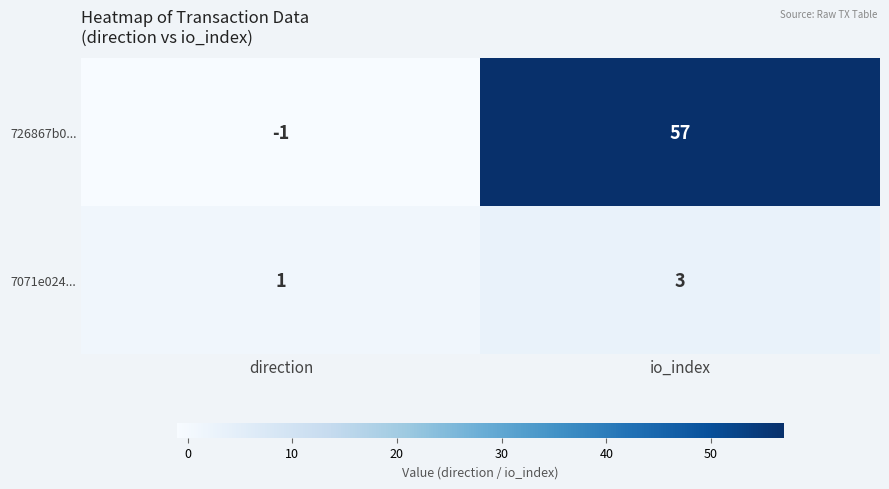

Reading left to right, list all the values displayed in this chart.

726867b0...: direction=-1	io_index=57
7071e024...: direction=1	io_index=3